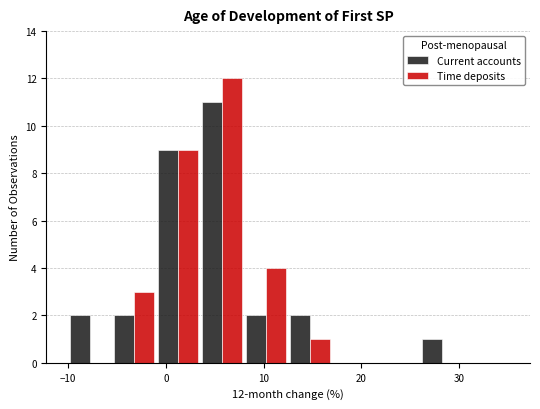

In the Time deposits series, which range on the x-axis has the tallest bar?

3.5 to 8.0